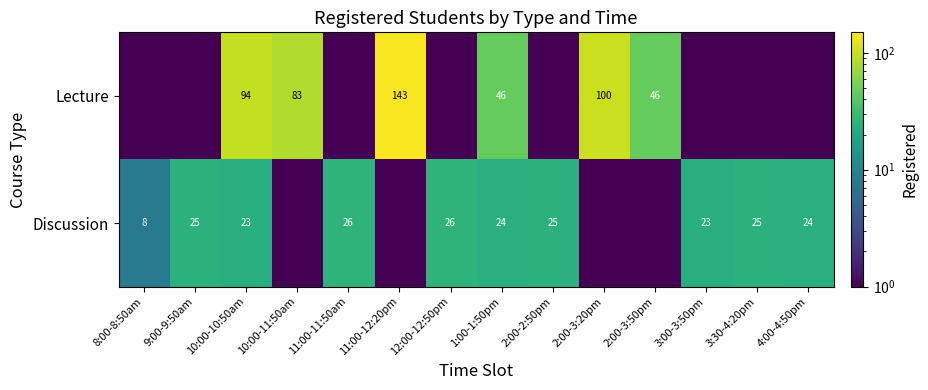

True or false: Discussion has a value of 24.0 at 1:00-1:50pm.

True